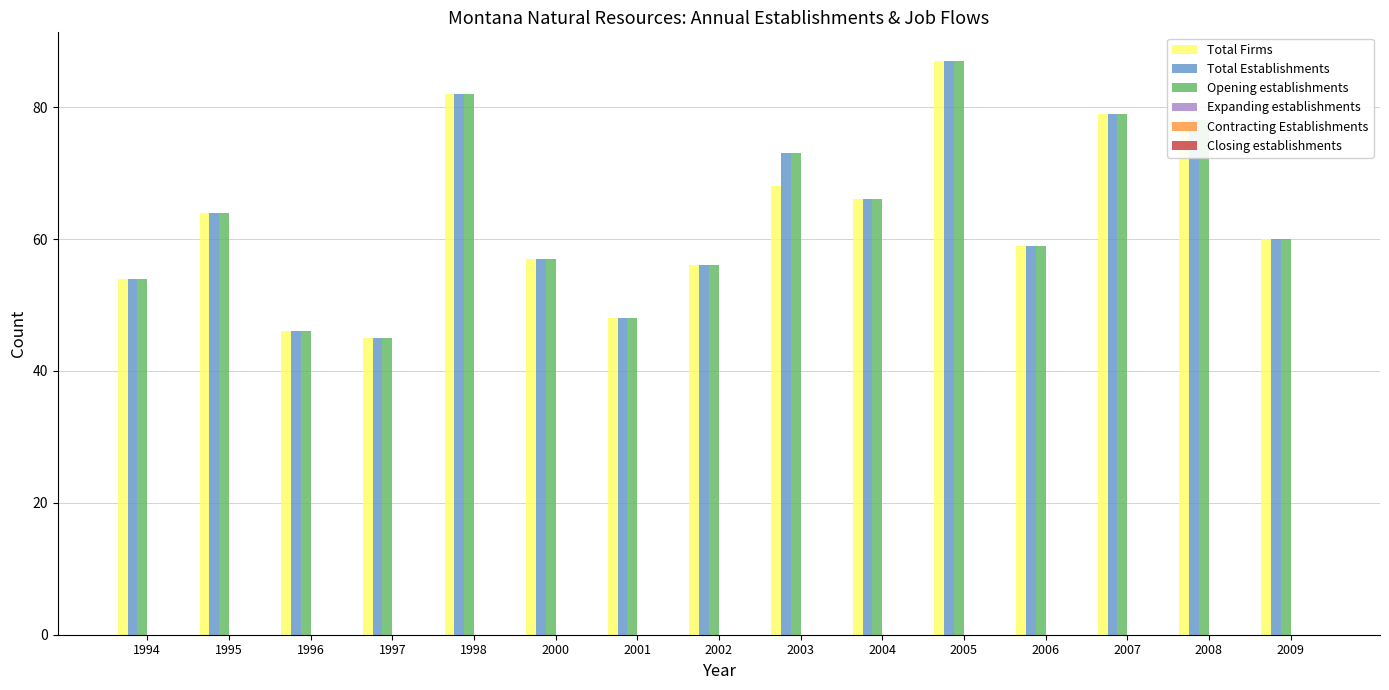

Is the value of Opening establishments at 1998 greater than the value of Total Establishments at 2008?

Yes